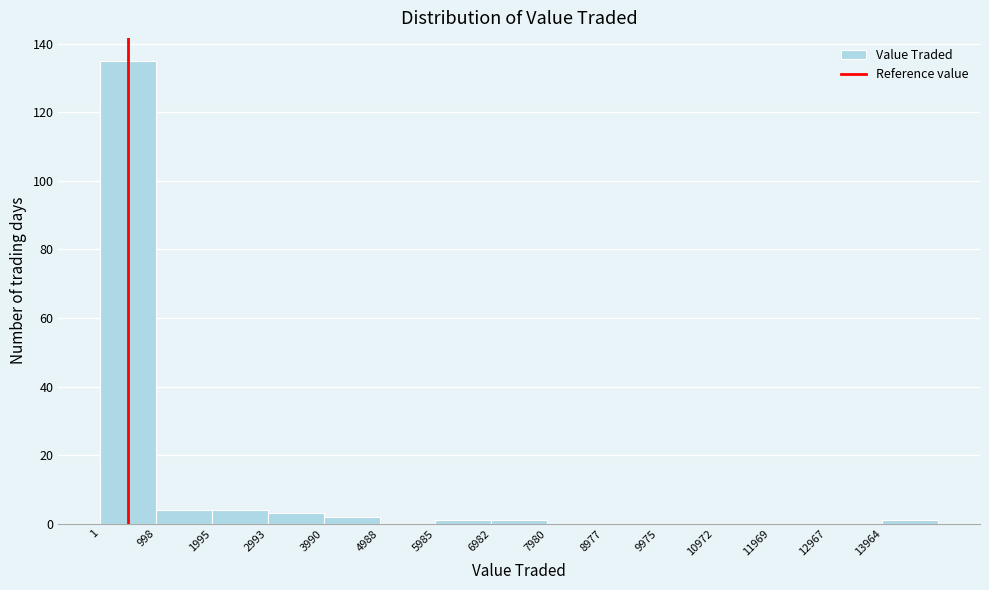

Reading left to right, list every bar in this chart as the range it spans on the x-axis followed by its height. Neither the bar edges nor the heights are printed on the chart, so give them approximately, as read against the axes.

0 to 1000: 136
1000 to 2000: 4
2000 to 3000: 4
3000 to 4000: 4
4000 to 5000: 2
5000 to 6000: 0
6000 to 7000: under 2
7000 to 8000: under 2
8000 to 9000: 0
9000 to 10000: 0
10000 to 11000: 0
11000 to 12000: 0
12000 to 13000: 0
13000 to 14000: 0
14000 to 15000: under 2